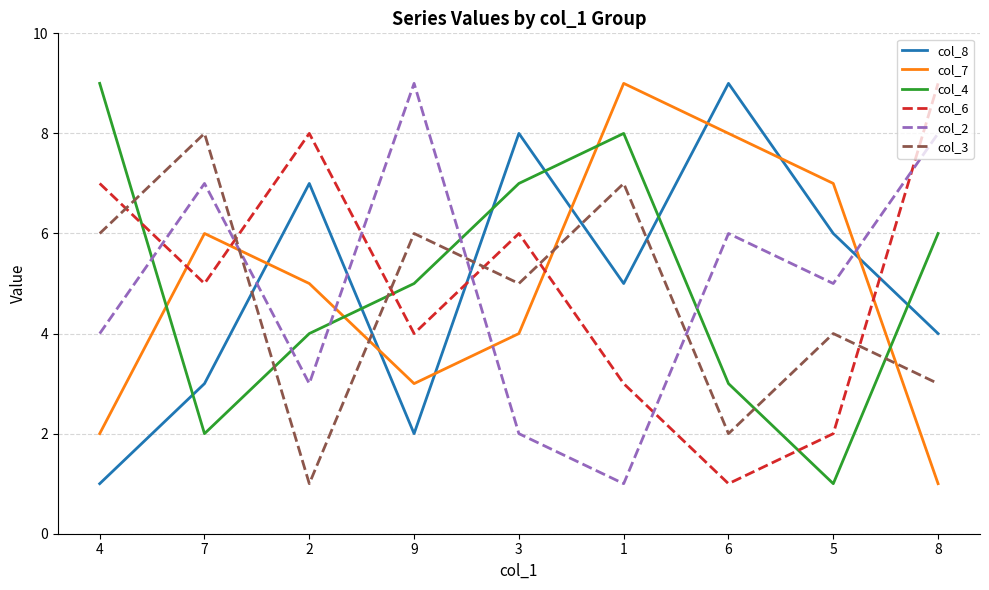

Is it true that col_7 equals 3 at 4?

False